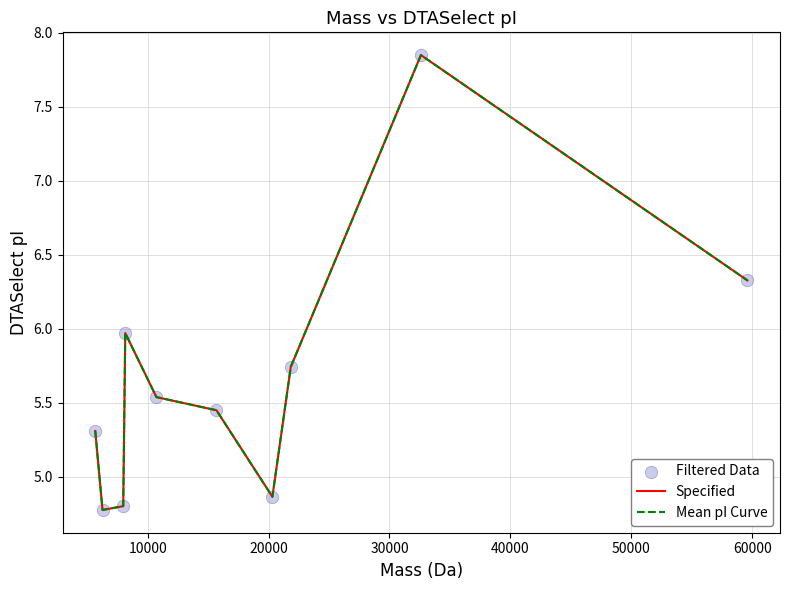

Does the chart have visible grid lines?

Yes